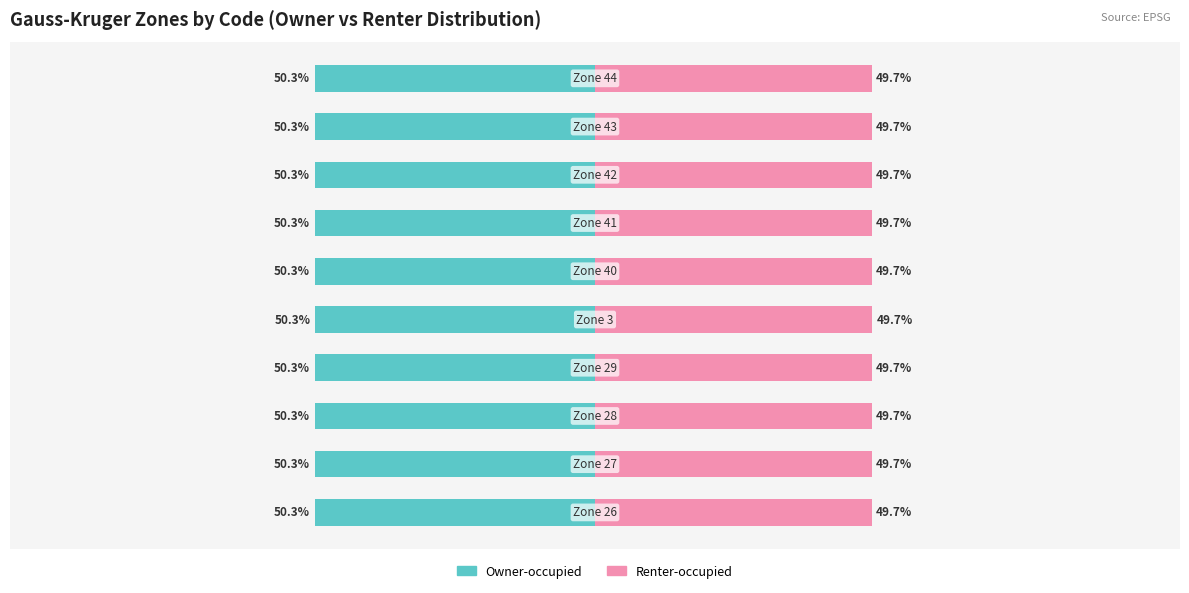

At how many categories does at least one series exceed -50?

10